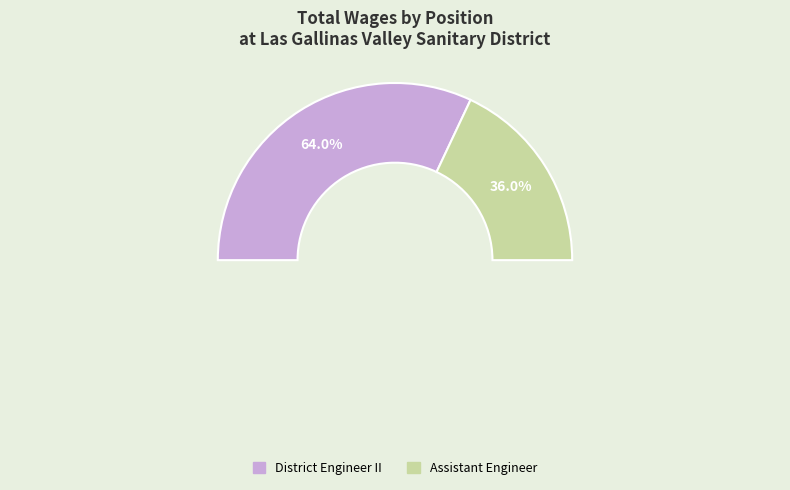

What is the change in value from District Engineer II to Assistant Engineer?

-90072